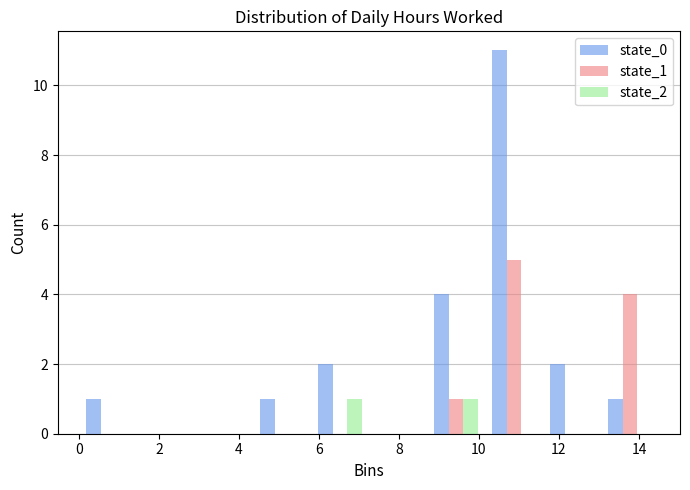

In the state_0 series, which range on the x-axis has the tallest bar?

10.15 to 11.60